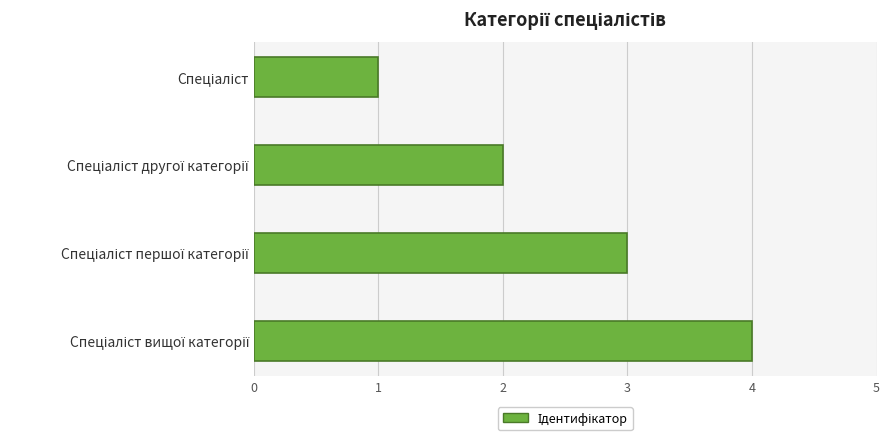

Does the chart contain stacked bars?

No